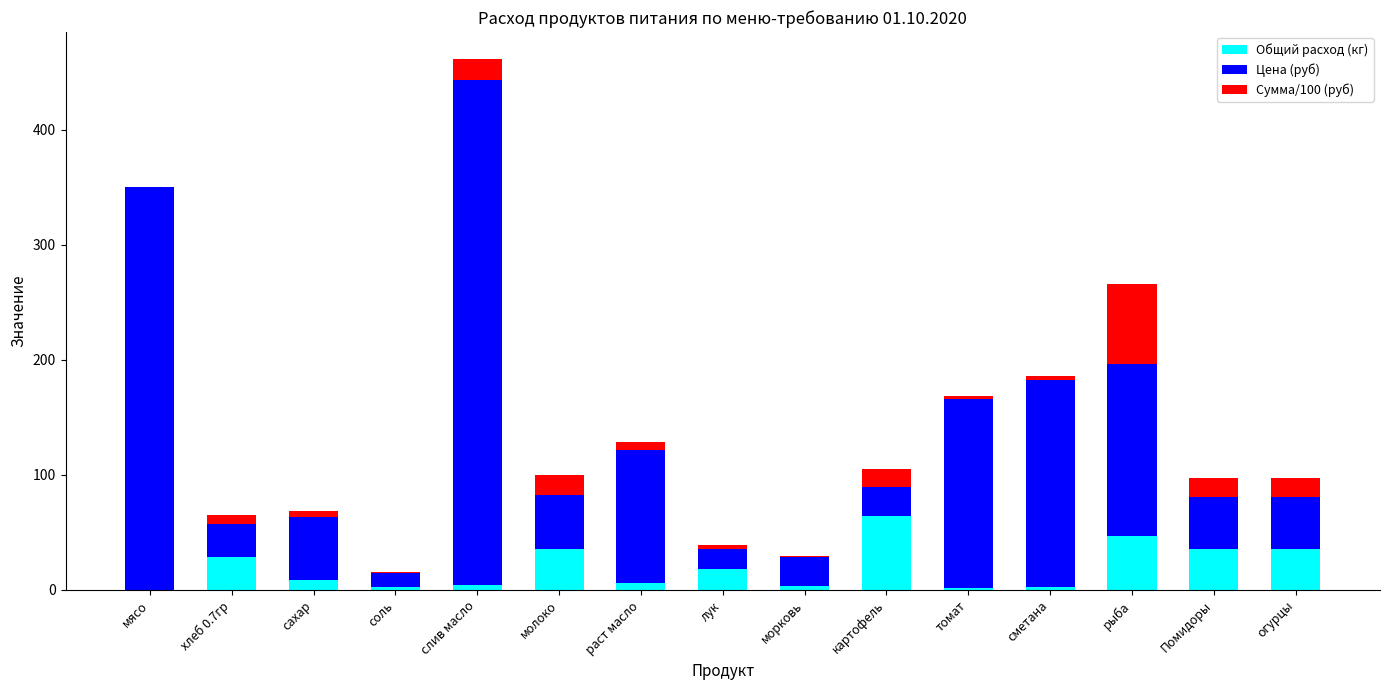

The value of Общий расход (кг) at мясо is 21.6. True or false?

False